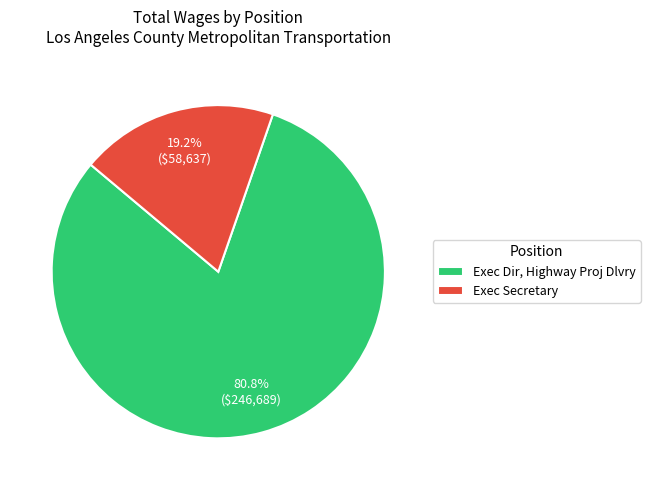

The Exec Secretary slice represents 19% of the pie. True or false?

True